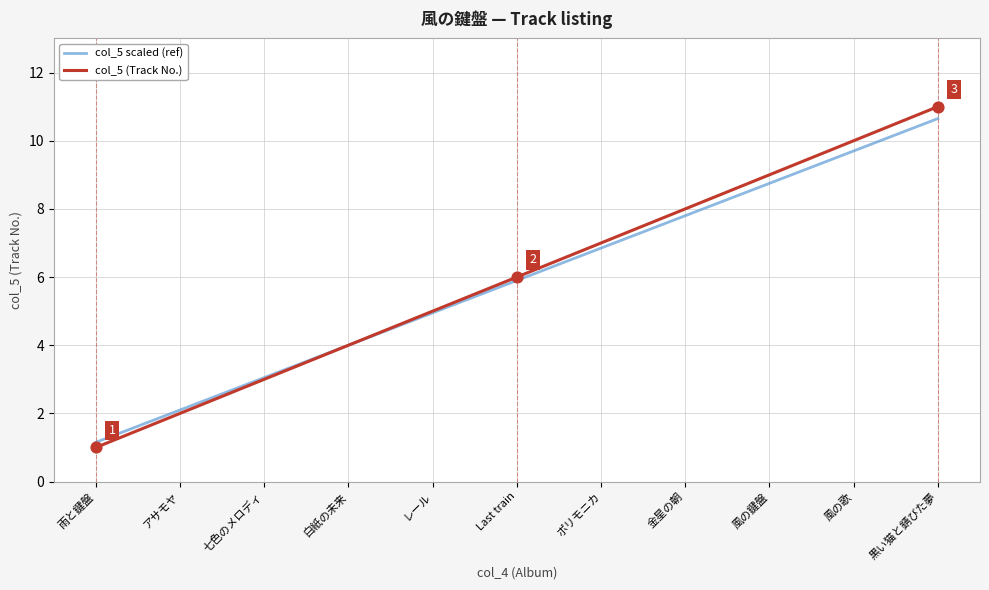

Which series has the widest spread of values?

col_5 (Track No.)